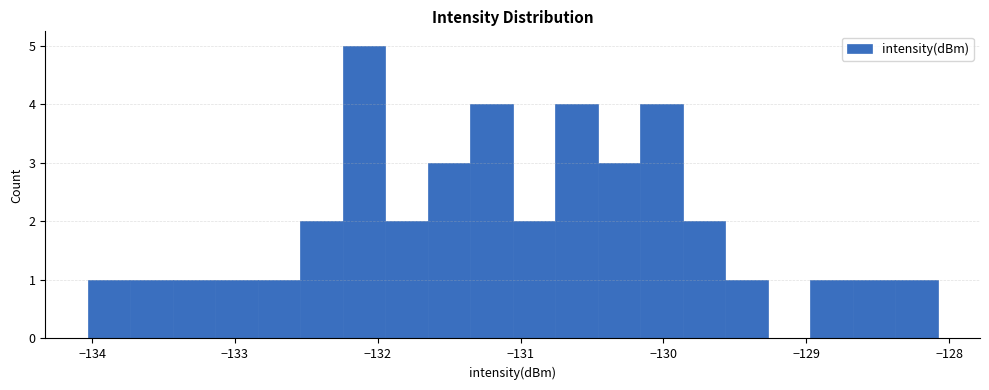

Read against the x-axis, roughly where is the centre of the tallest bar?

-132.1